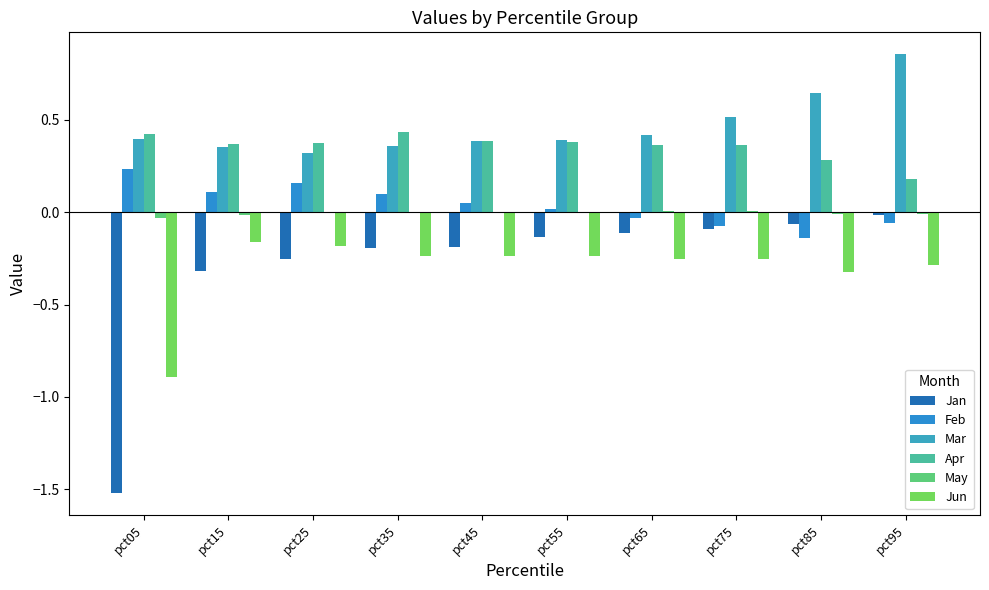

Which series changed the most between pct25 and pct45?

Feb